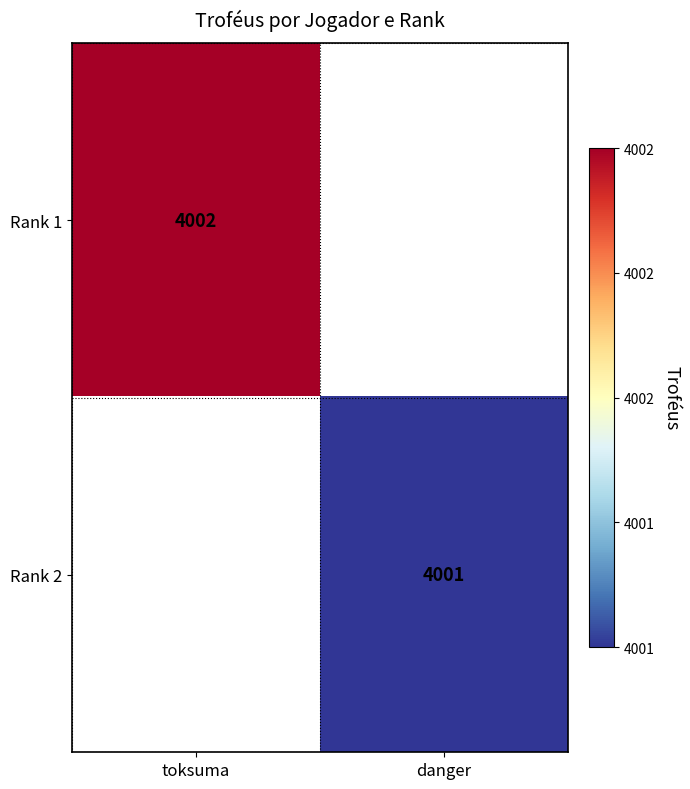

Is it true that Rank 2 equals 6947 at danger?

False